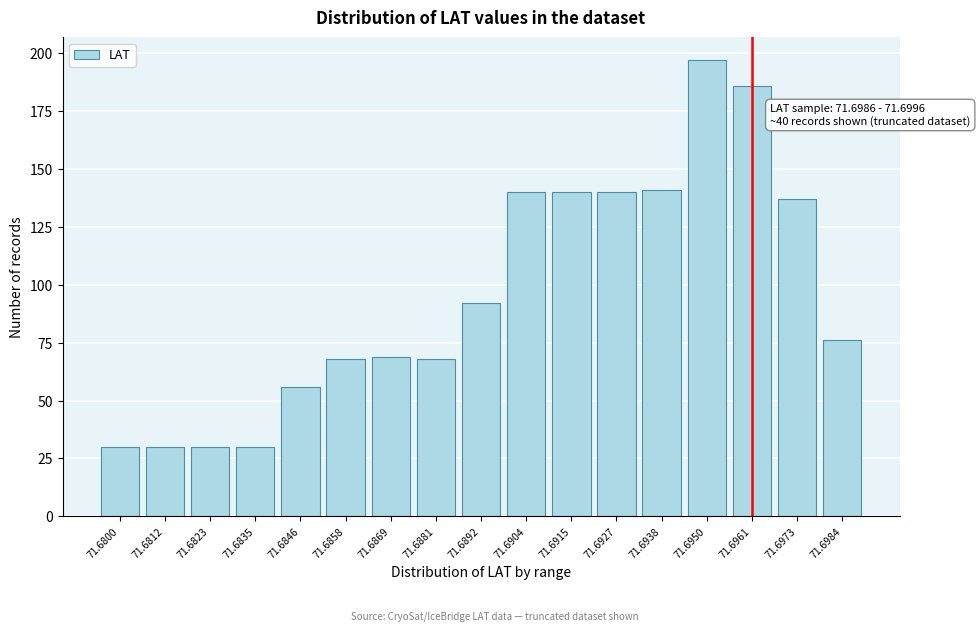

Reading right to left, extract all data points from this chart.

76	137	186	197	141	140	140	140	92	68	69	68	56	30	30	30	30